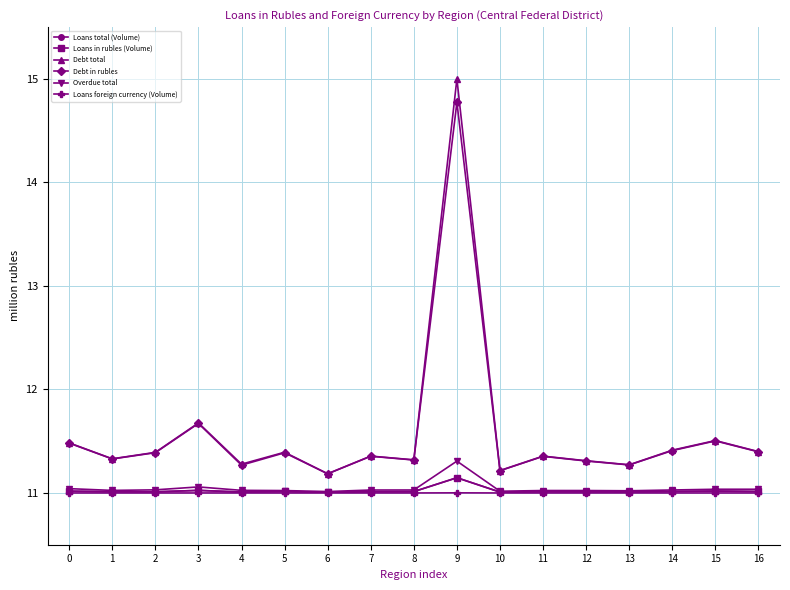

True or false: Debt in rubles and Overdue total intersect in this chart.

False